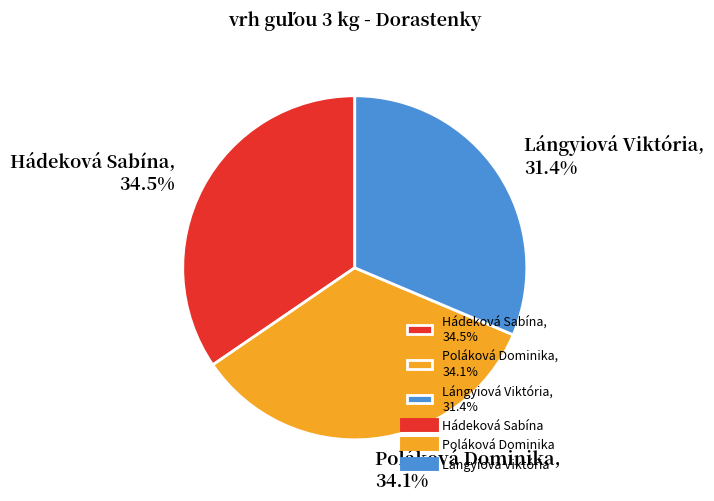

To the nearest percent, what is the average slice percentage?

33%